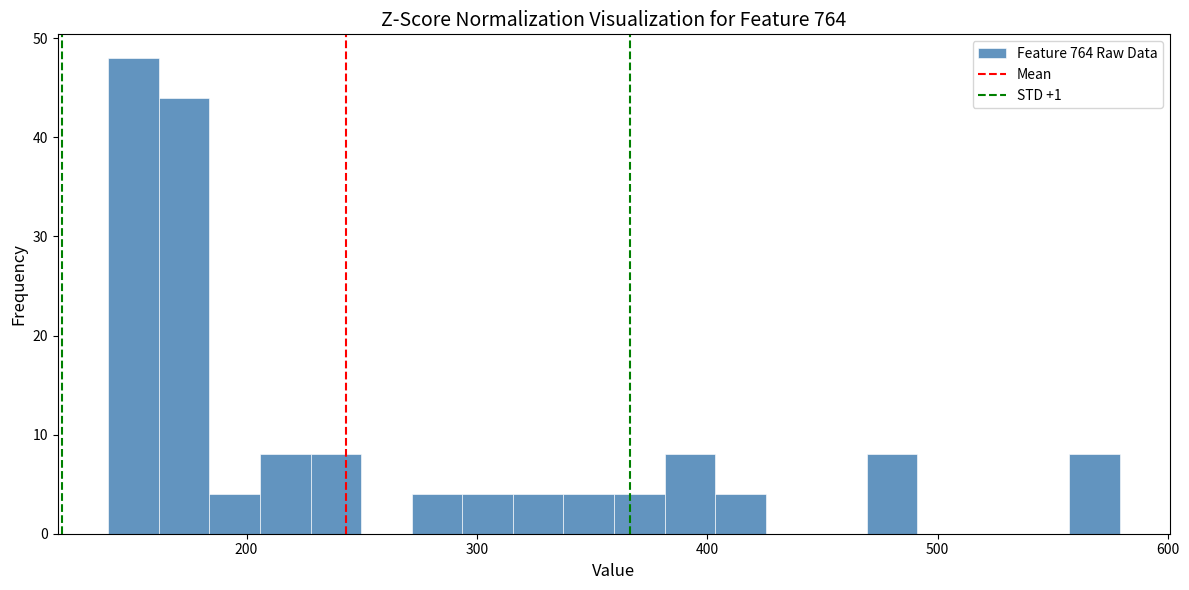

Around what value on the x-axis is the tallest bar? Give the approximate position of its centre, as read against the axis.

150